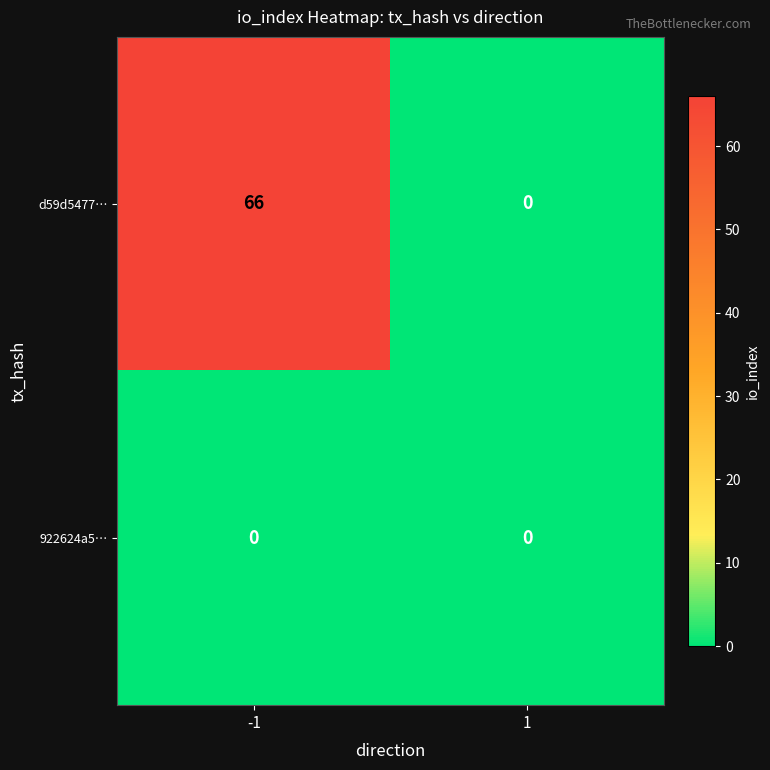

What is the sum of all d59d5477… values?

66